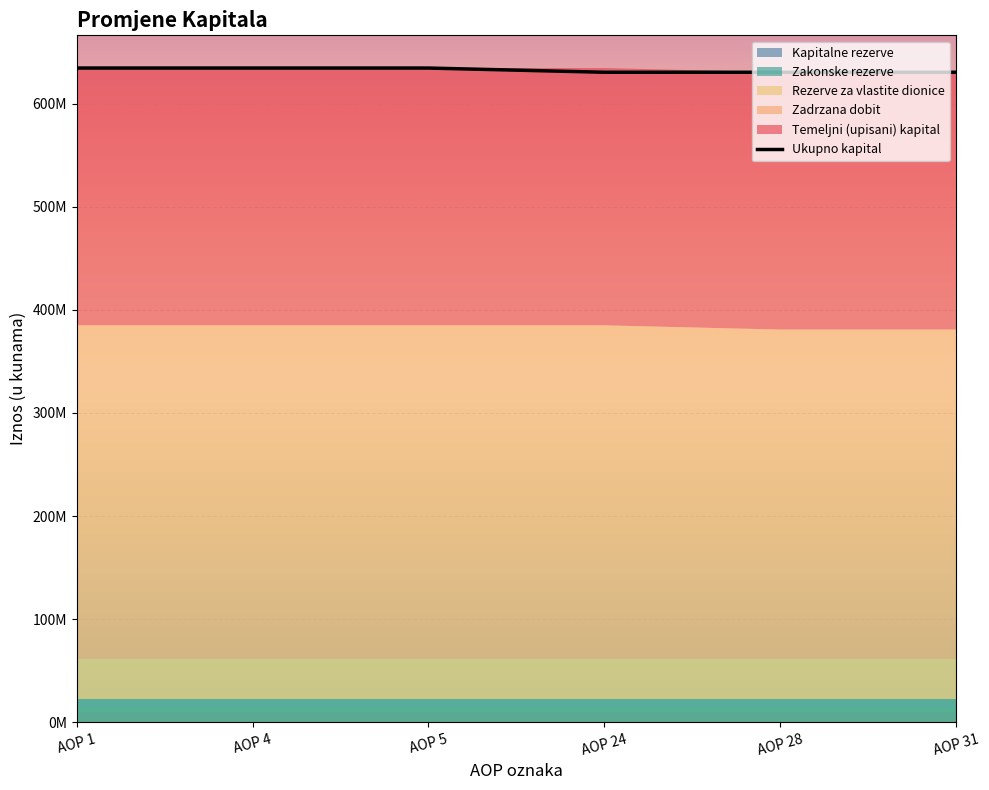

What is the maximum value shown in the chart?

634624922